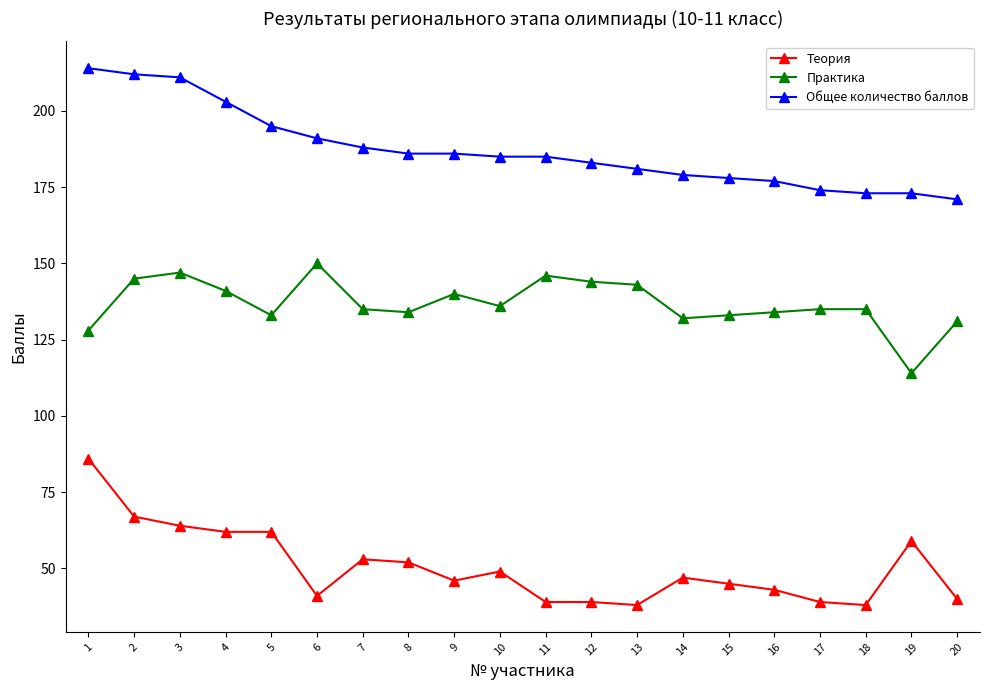

List the series in order of their peak value, highest first.

Общее количество баллов, Практика, Теория